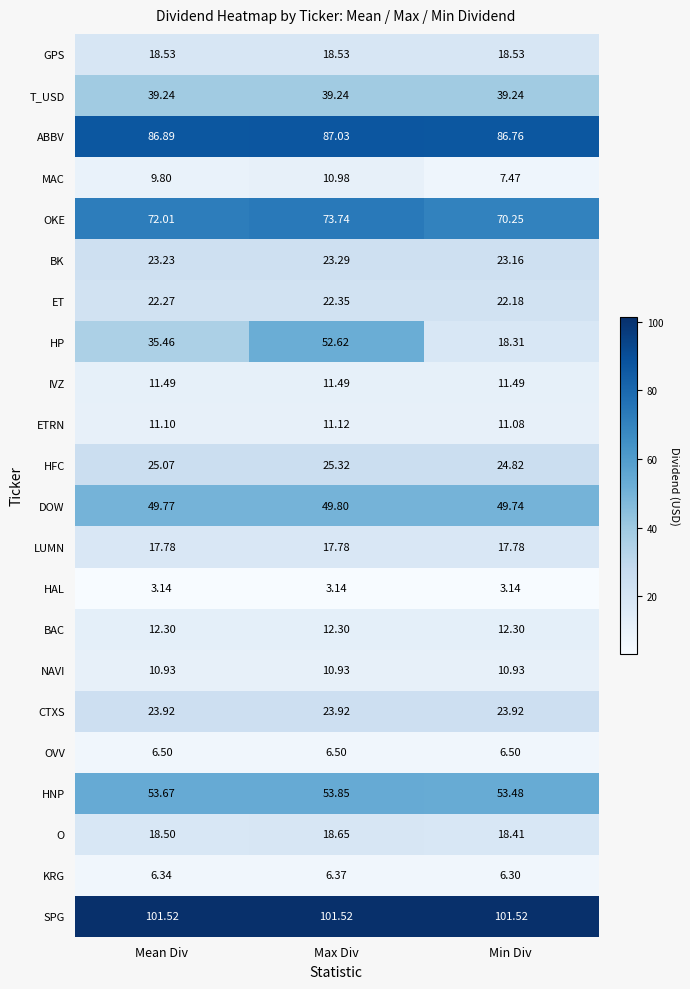

At which label does ET reach its minimum?

Min Div